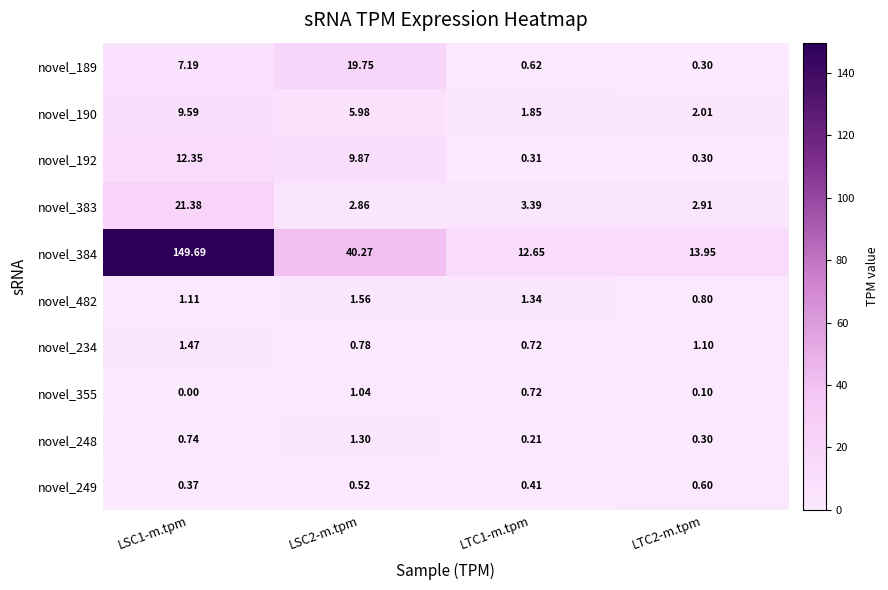

Is the value of novel_190 at LSC1-m.tpm greater than the value of novel_384 at LSC1-m.tpm?

No